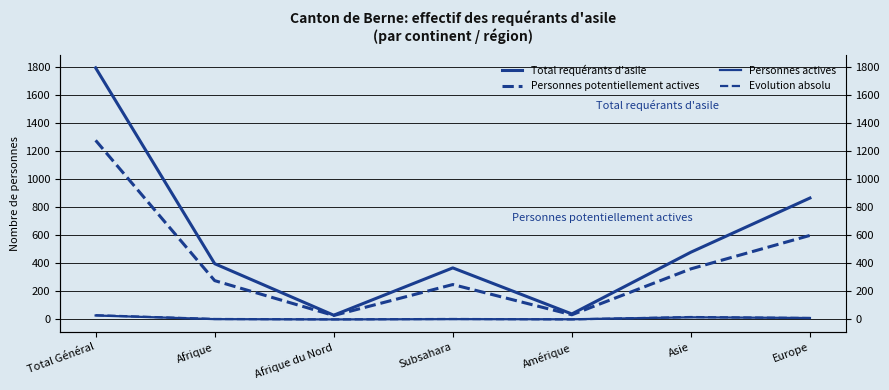

What is the label of the 3rd point from the right?

Amérique